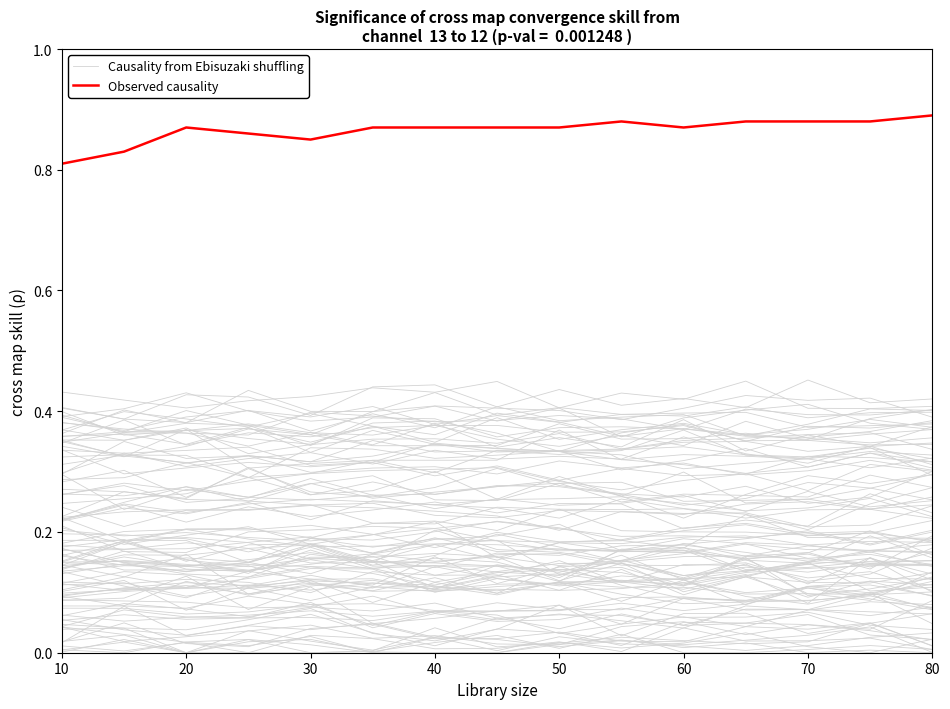

List the series in order of their peak value, highest first.

Observed causality, Causality from Ebisuzaki shuffling